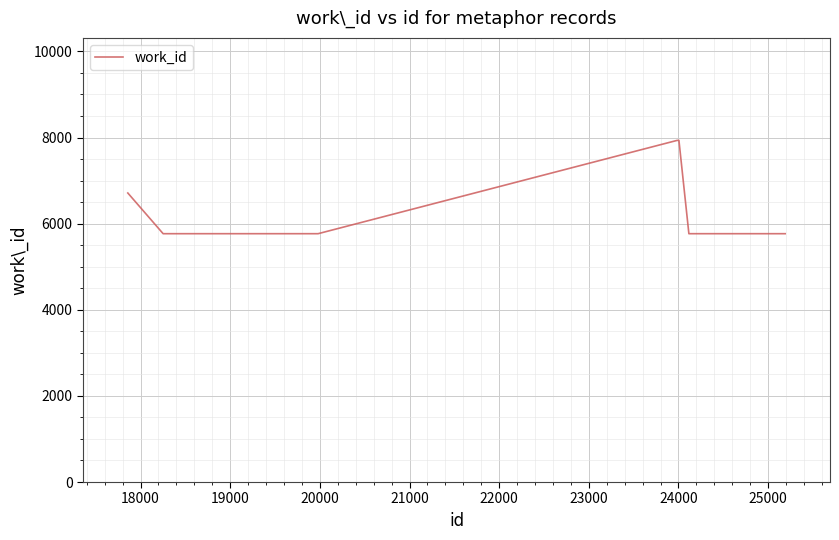

How many values are between 5767 and 6712?

8